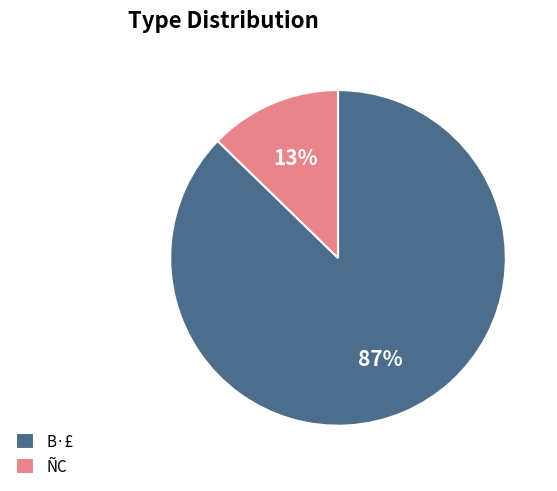

Combined, do ÑC and B·£ account for over 50%?

Yes